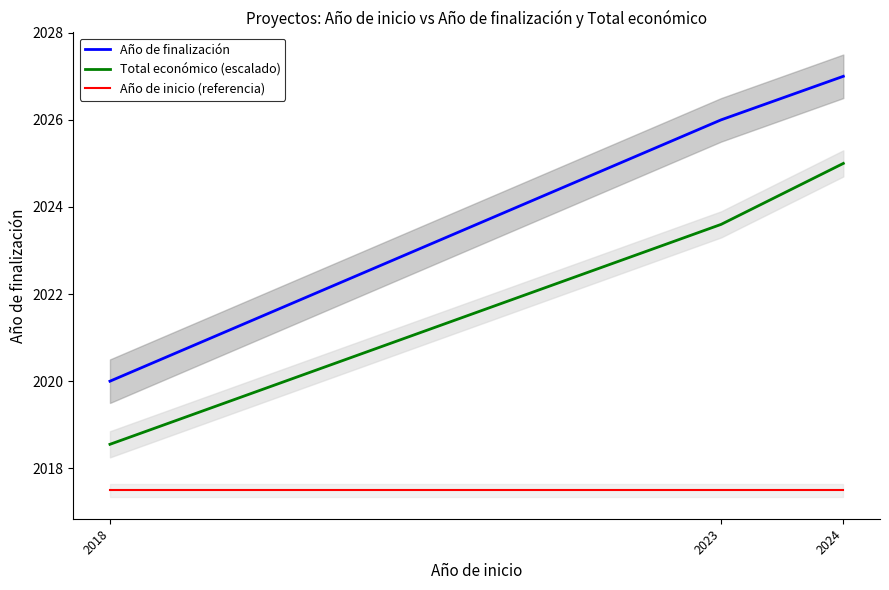

How many values in the Total económico (escalado) series exceed 2023?

2